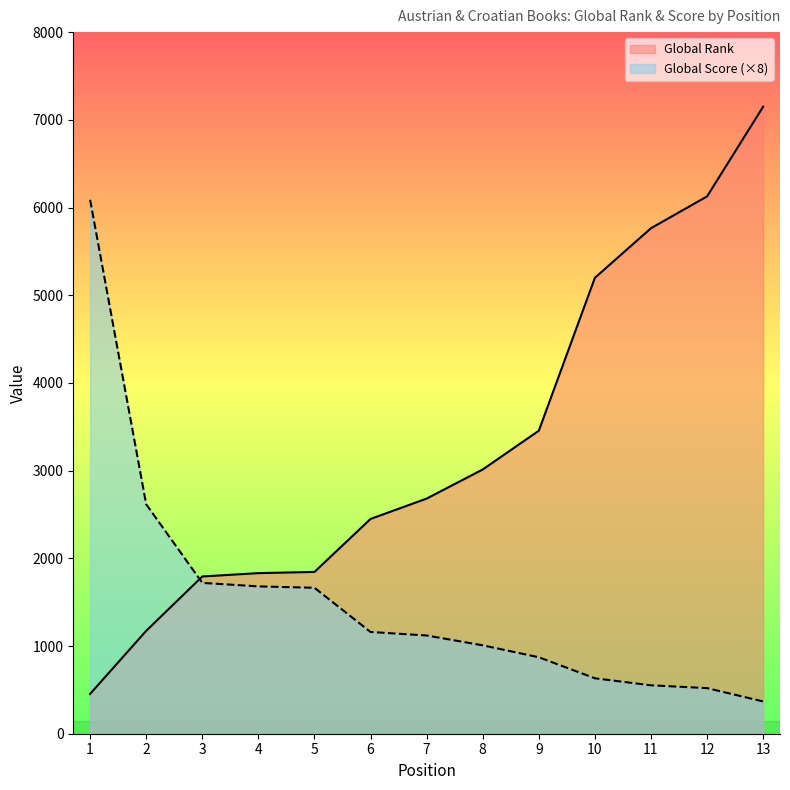

At which label is Global Score closest to 3228?

2